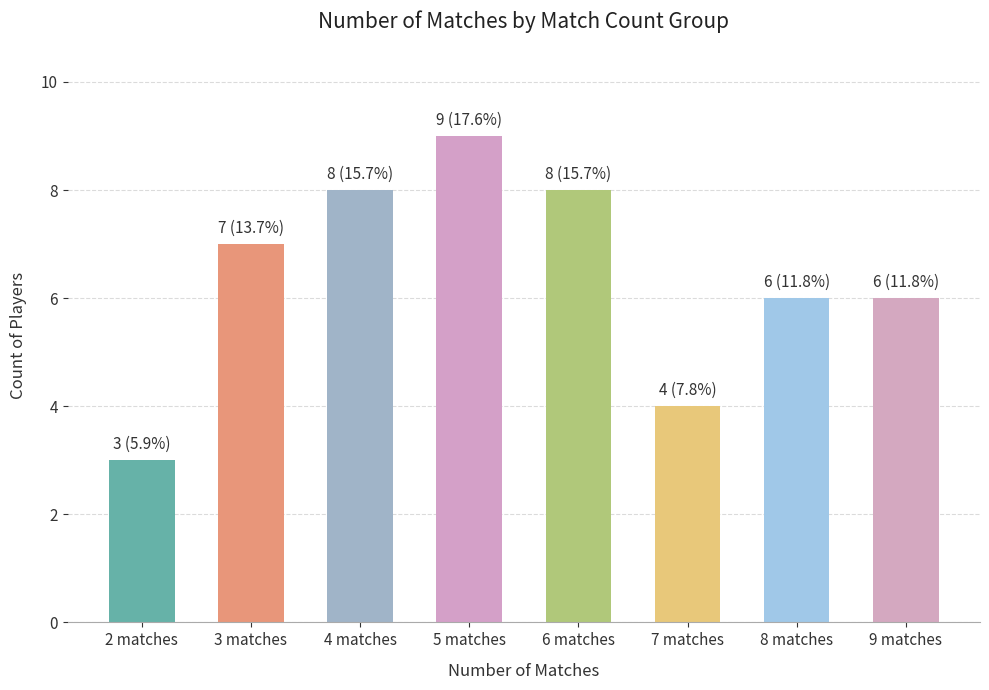

What is the sum of all values?

51